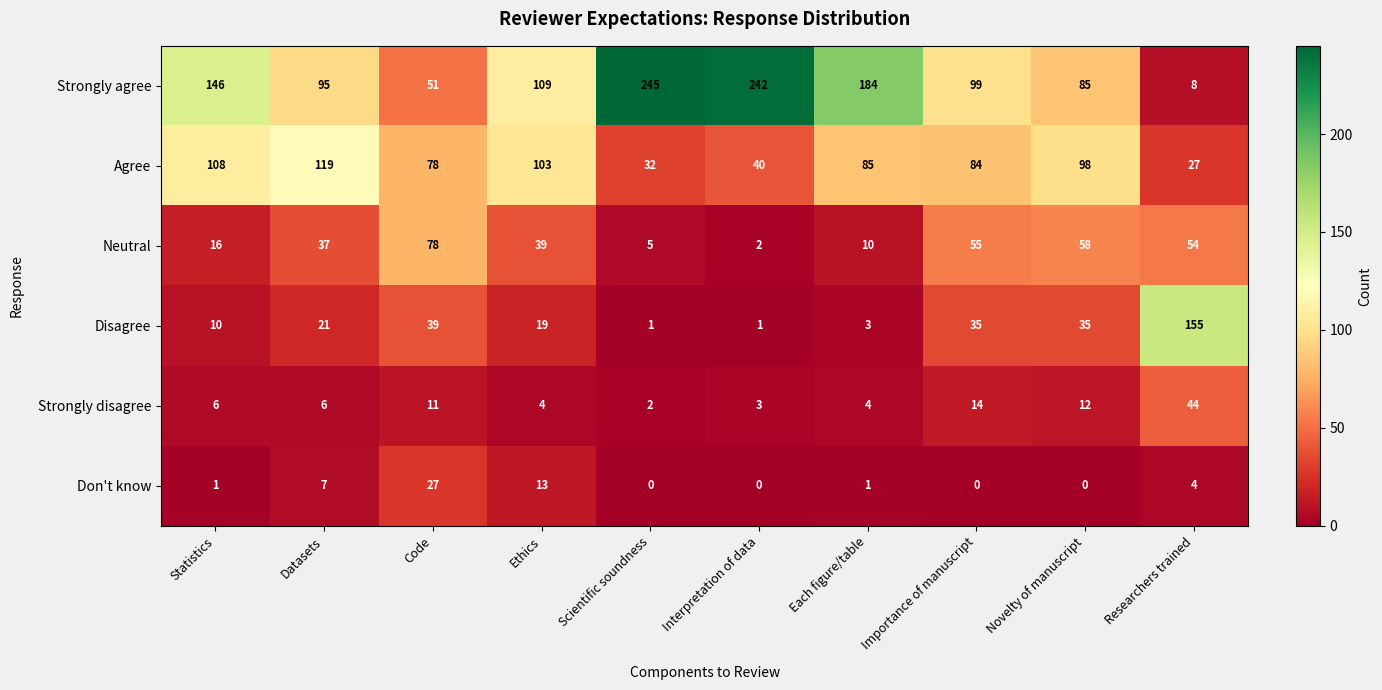

Which series has the largest total across all categories?

Strongly agree